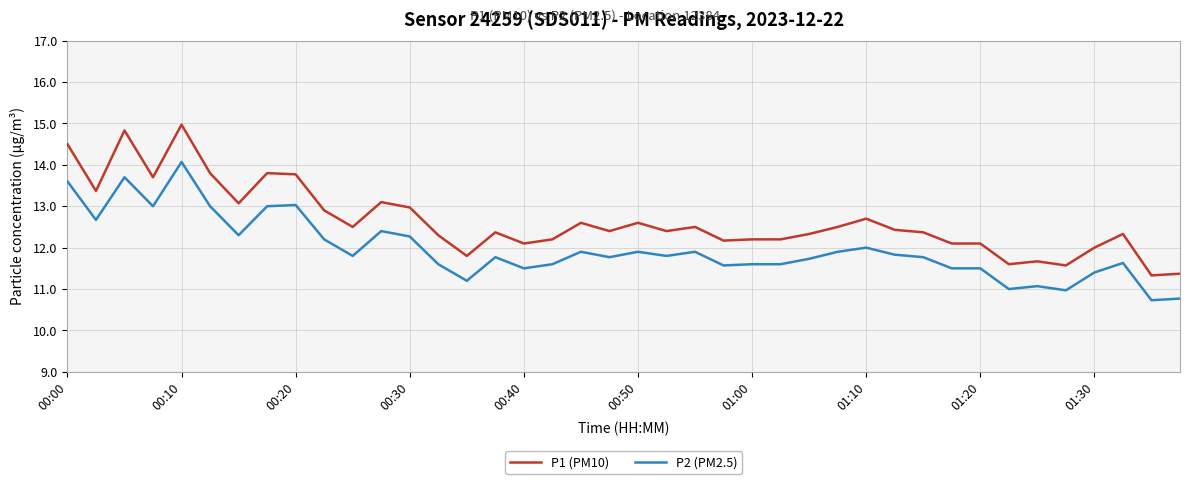

Which series has the widest spread of values?

P1 (PM10)